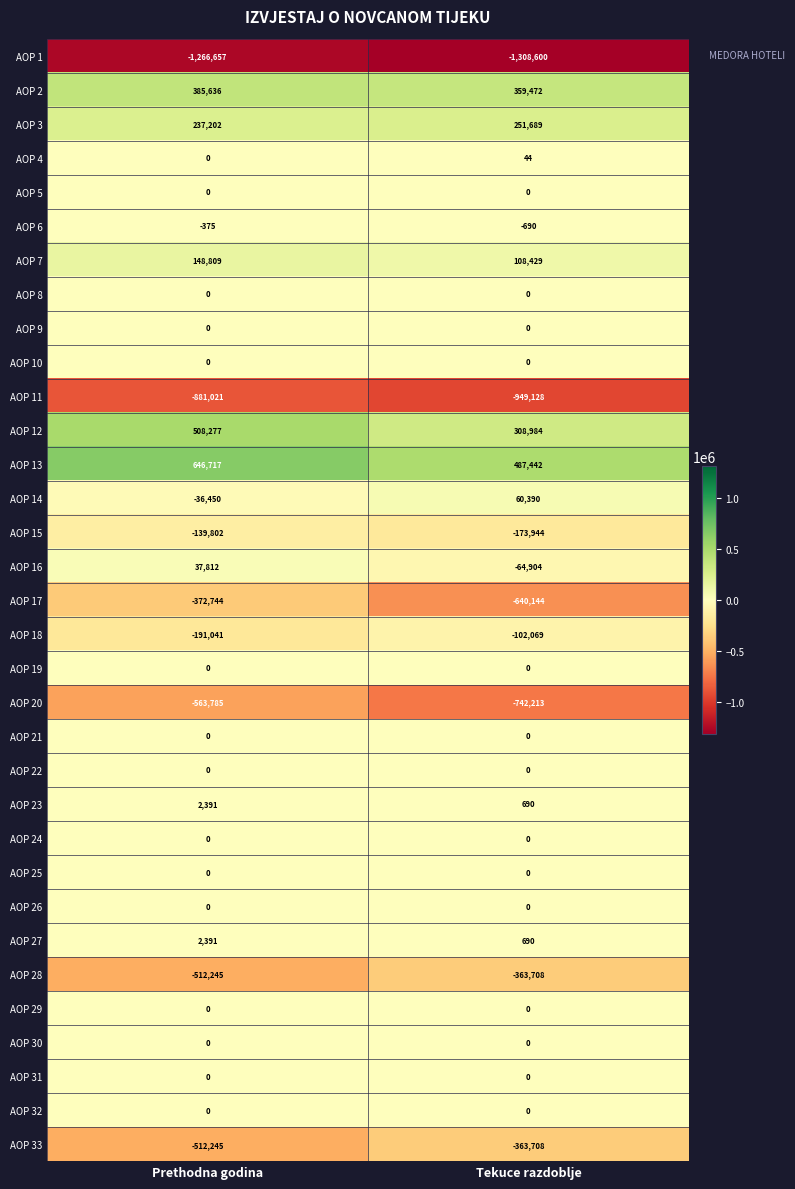

Which series has the largest range (max minus min)?

AOP 17